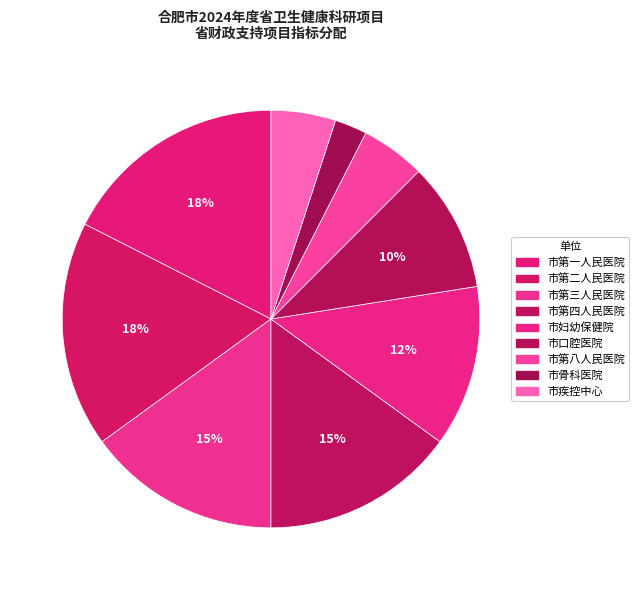

How many slices are in this pie chart?

9